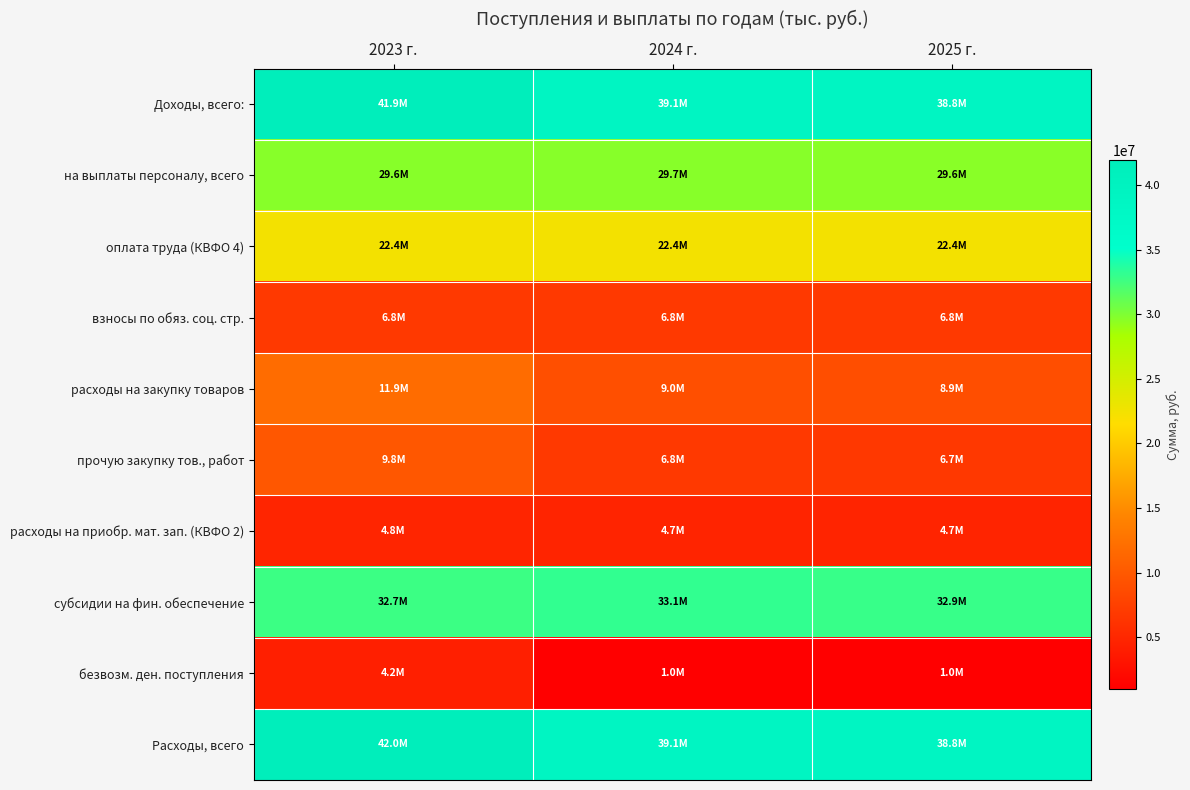

Between 2025 г. and 2024 г., which is larger?

2024 г.